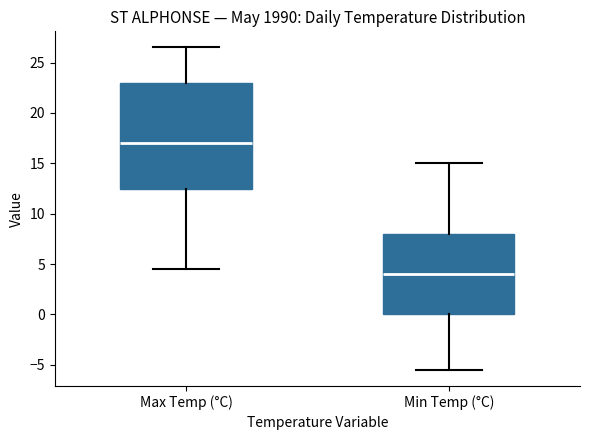

Reading left to right, read every box against the y-axis: the position of its median line, the range the box covers, and the ends of its whiskers. The values are not printed on the chart, so give them approximately, as read against the axis.

Max Temp (°C): median 17.0, box 12.5 to 23.0, whiskers 4.5 to 26.5
Min Temp (°C): median 4.0, box 0.0 to 8.0, whiskers -5.5 to 15.0